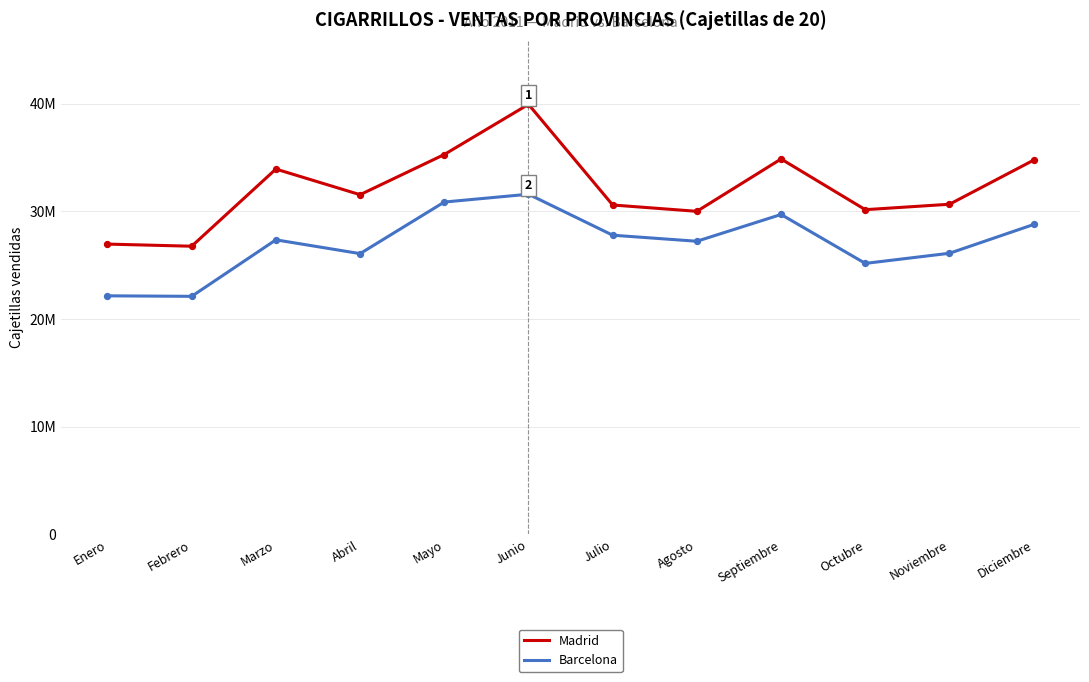

What is the total value across all series at Mayo?

66124116